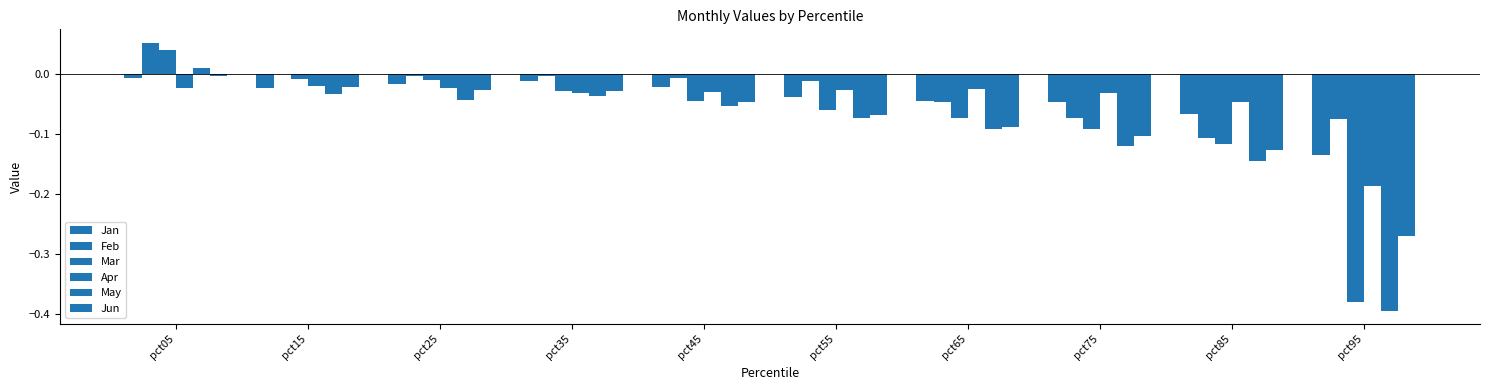

How many series are shown in this chart?

6